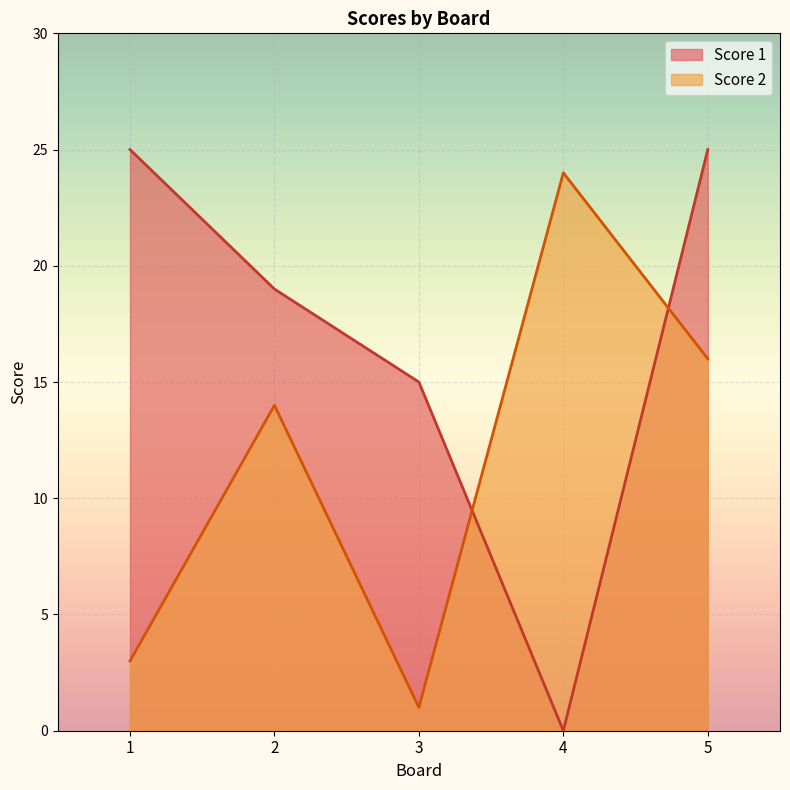

Reading left to right, list all the values displayed in this chart.

Score 1: 1=25	2=19	3=15	4=0	5=25
Score 2: 1=3	2=14	3=1	4=24	5=16